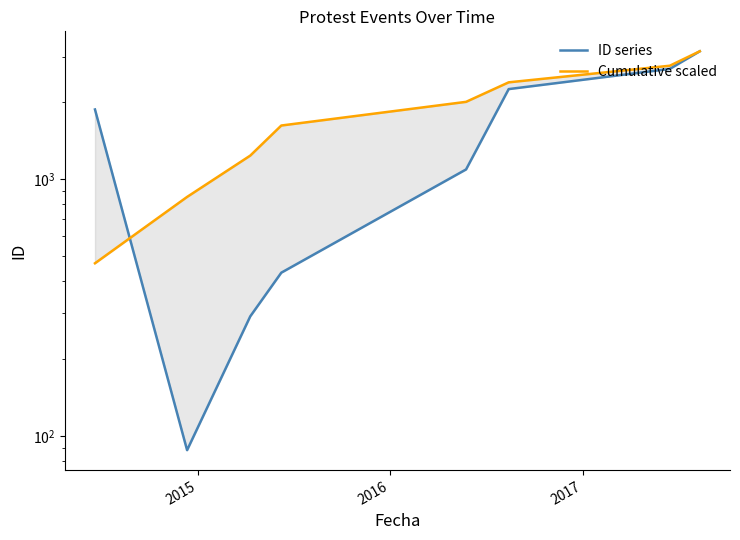

The value of Cumulative scaled at 2015 is 852. True or false?

True